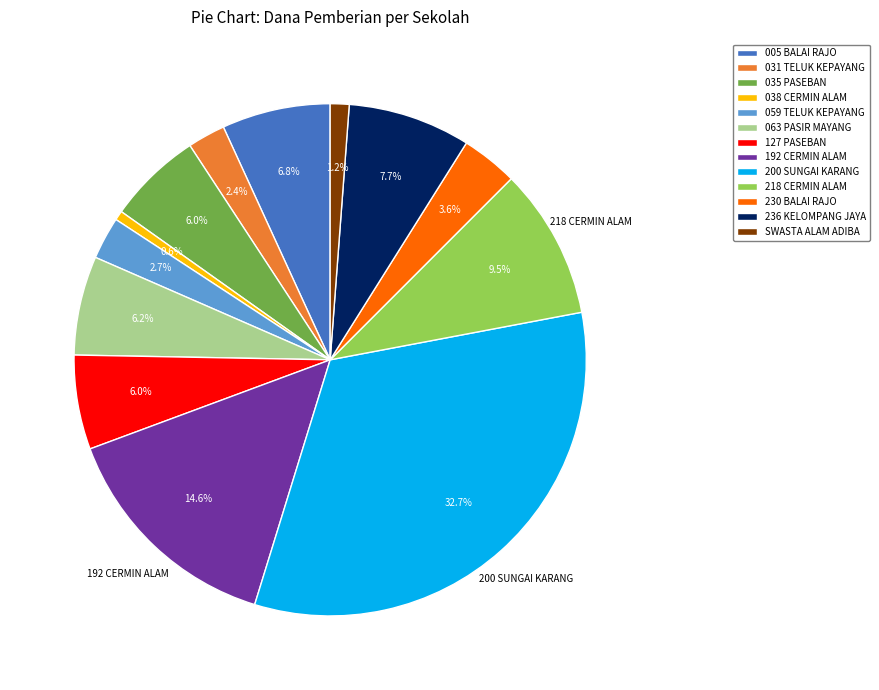

Is there any slice that represents more than half of the pie?

No